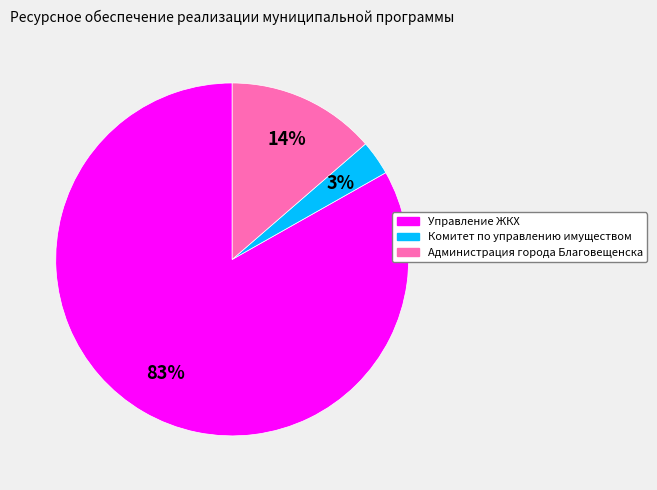

Rank the categories by value from lowest to highest.

Комитет по управлению имуществом, Администрация города Благовещенска, Управление ЖКХ